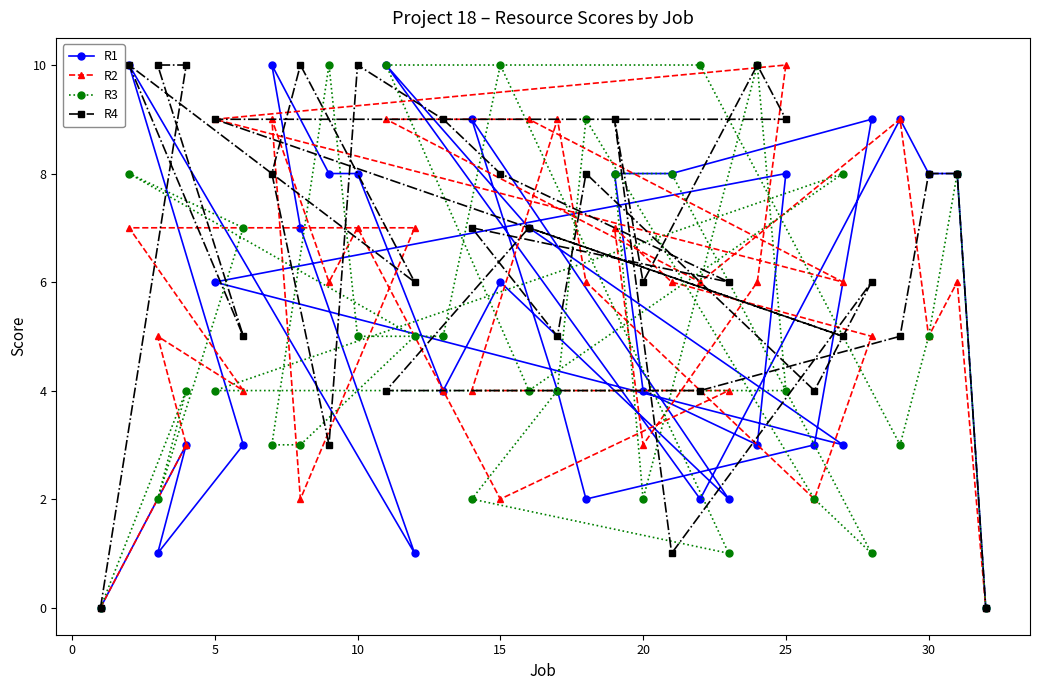

Reading left to right, extract all data points from this chart.

R1: 0	10	1	3	6	3	10	7	8	8	10	1	4	9	6	7	4	2	8	4	8	2	2	3	8	3	3	9	9	8	8	0
R2: 0	7	5	3	9	4	9	2	6	7	9	7	4	4	2	9	9	6	7	3	6	6	4	6	10	2	6	5	9	5	6	0
R3: 0	8	2	4	4	7	3	3	10	5	10	5	5	2	10	4	4	9	8	2	8	10	1	10	4	2	8	1	3	5	8	0
R4: 0	10	10	10	9	5	8	10	3	10	4	6	9	7	8	7	5	8	9	6	1	4	6	10	9	4	5	6	5	8	8	0